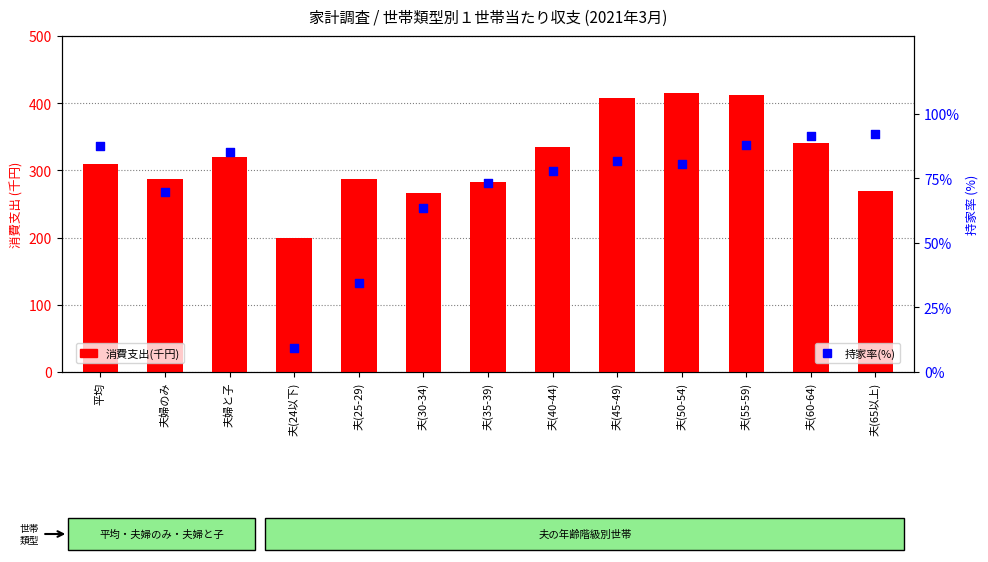

Which series has the largest total across all categories?

消費支出(千円)